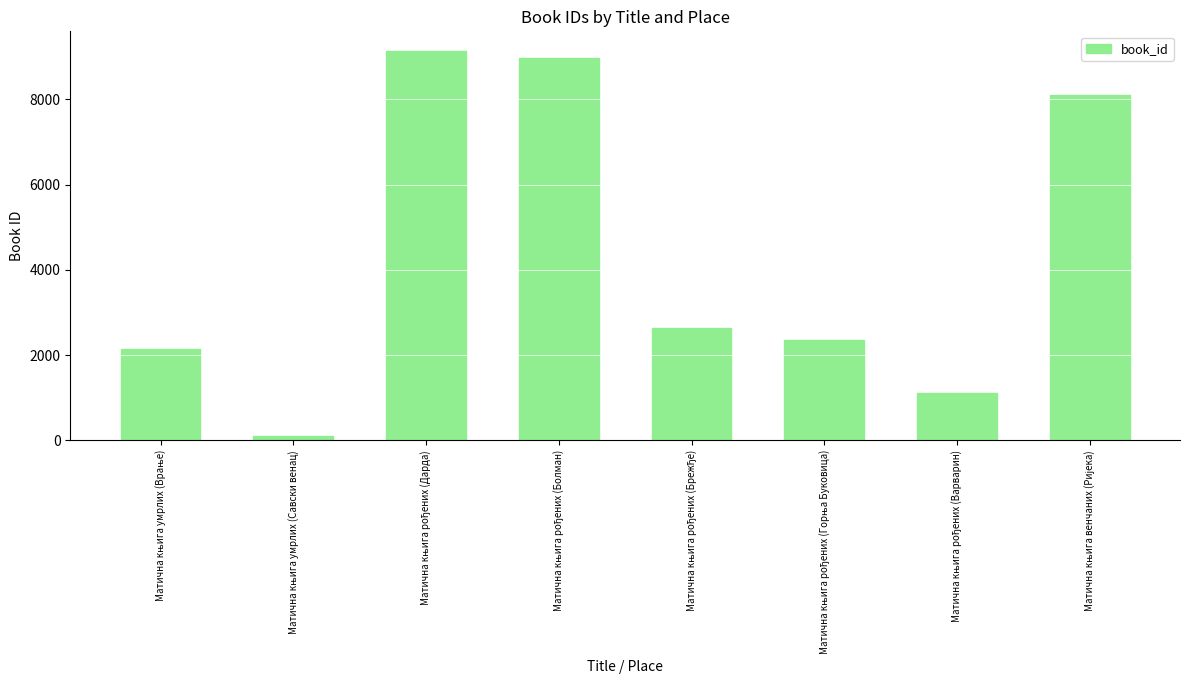

Reading left to right, list all the values displayed in this chart.

2148	108	9136	8963	2629	2359	1105	8097